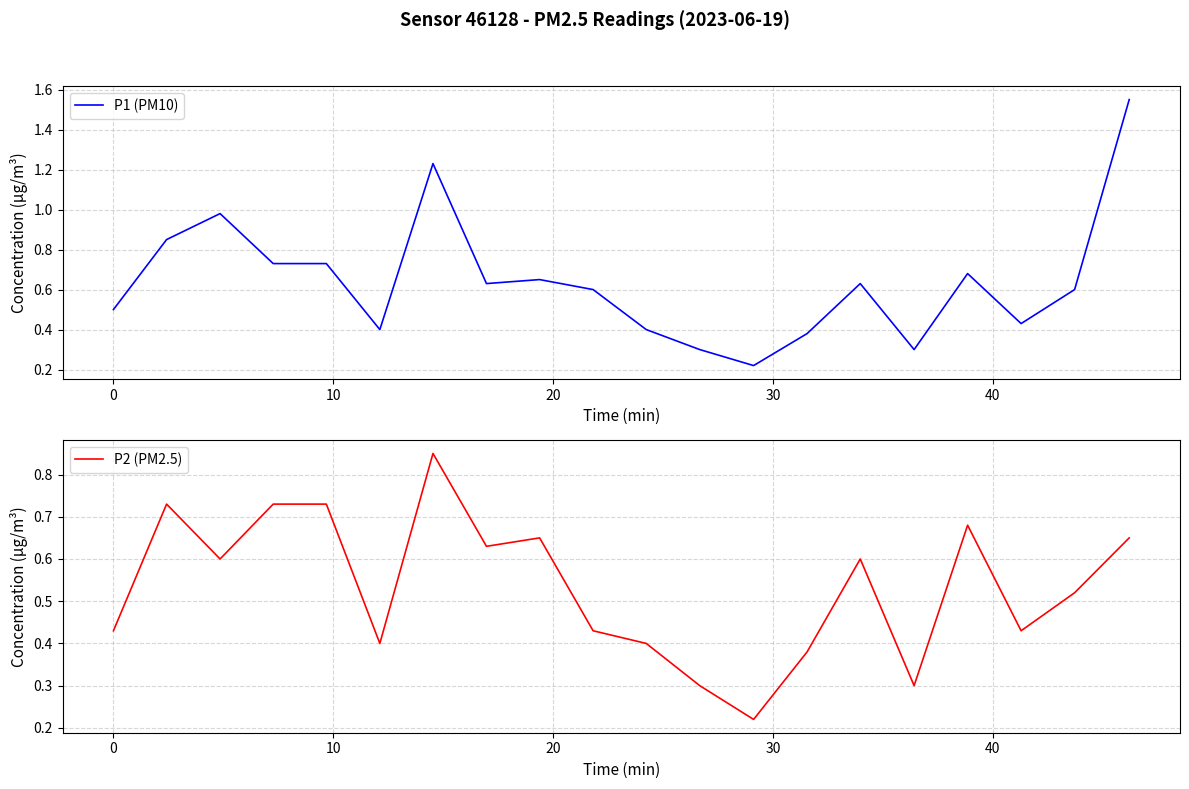

True or false: P1 (PM10) and P2 (PM2.5) cross at least once.

False